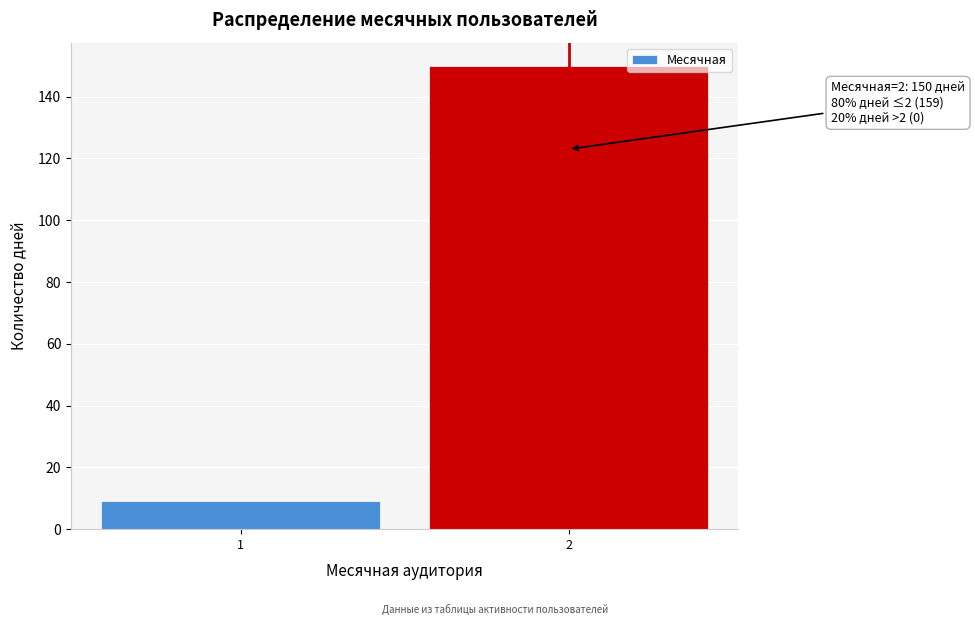

Reading left to right, extract all data points from this chart.

9	150